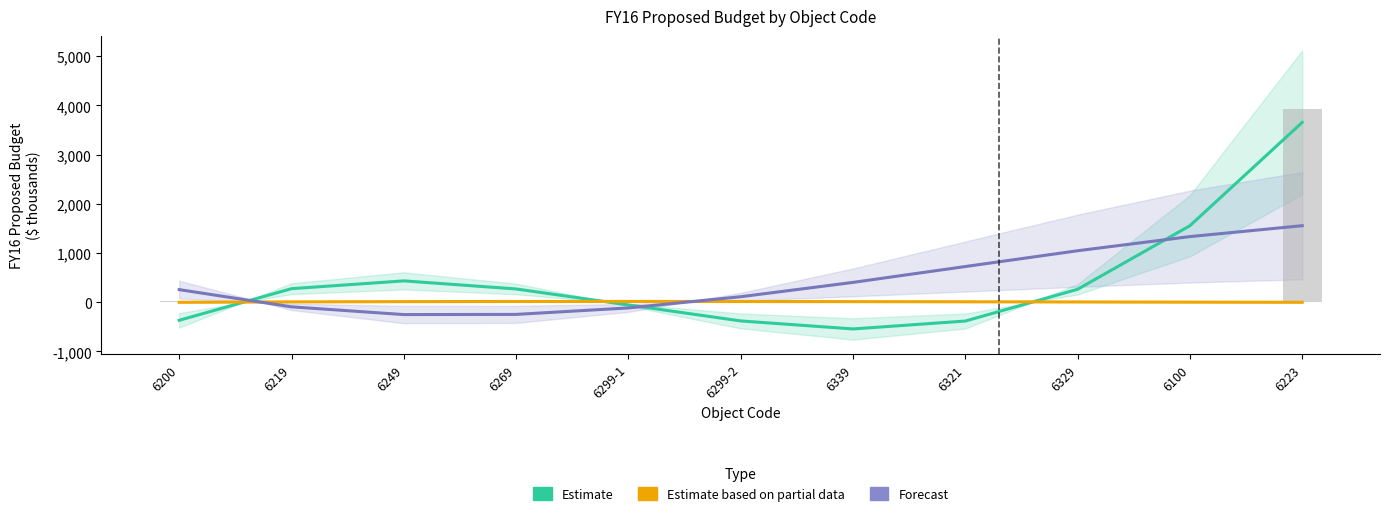

What is the difference between the Estimate values at 6249 and 6299-2?

814.1